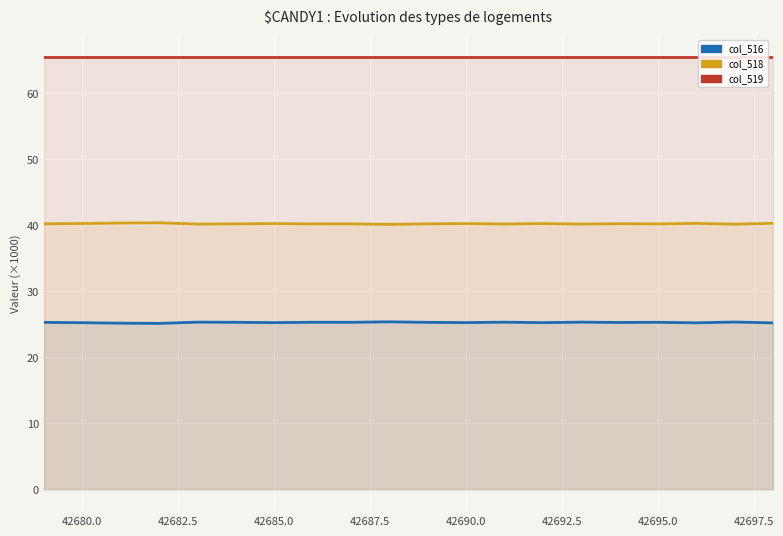

Rank the series by their average value, from highest to lowest.

col_519, col_518, col_516